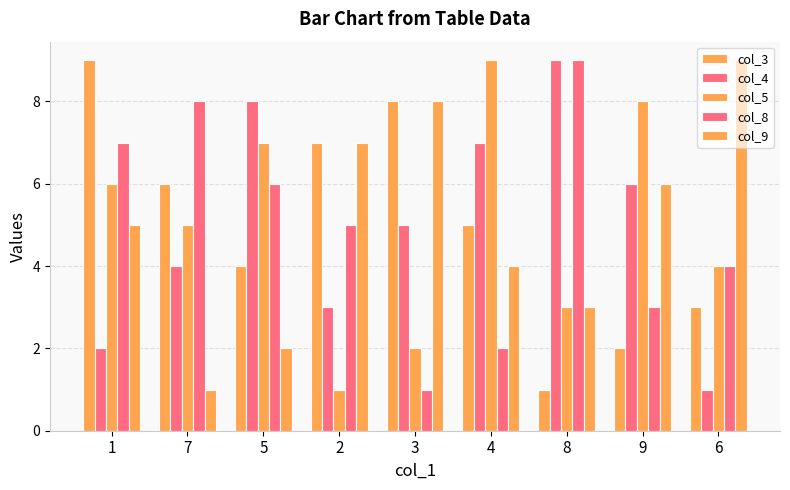

How many values in the col_5 series are below 5?

4